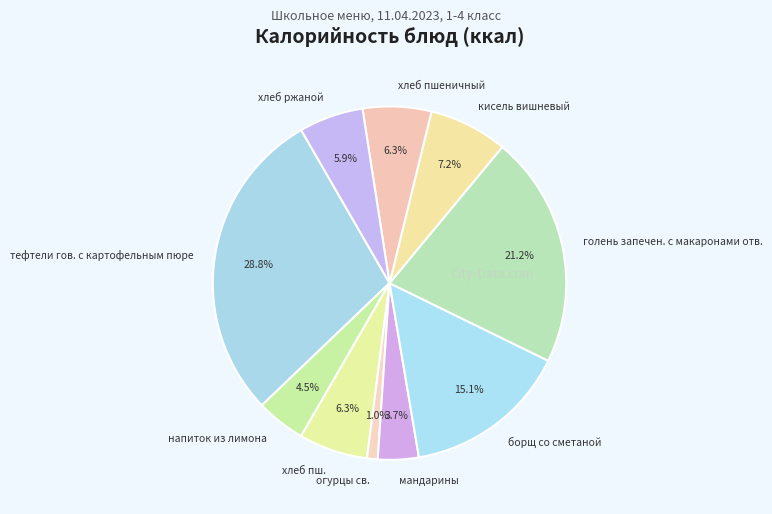

How many segments does this pie chart have?

10